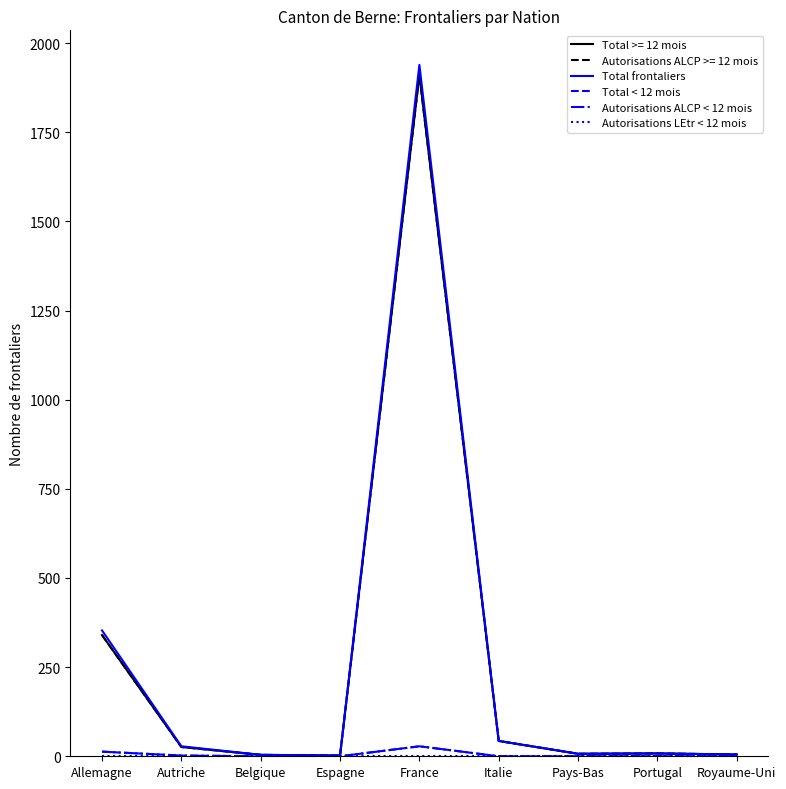

At how many categories does at least one series exceed 157?

2